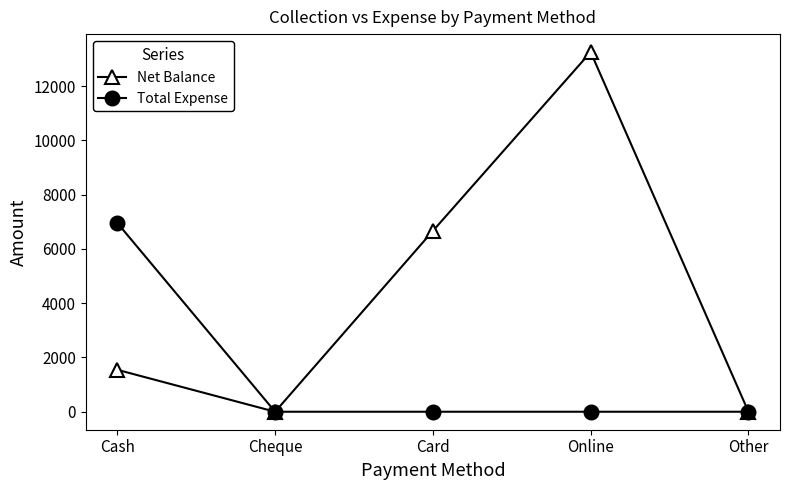

The value of Total Expense at Cheque is 2110. True or false?

False